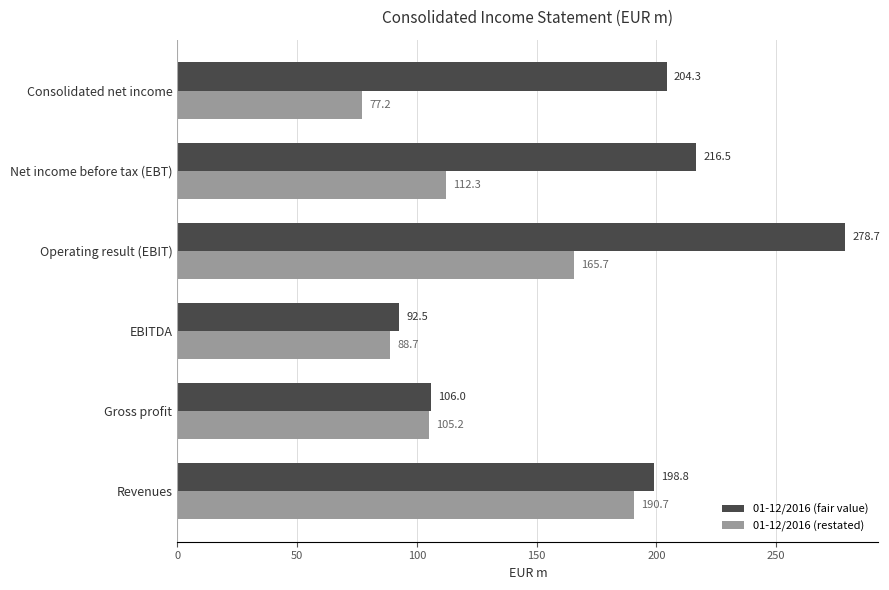

Which series has the largest total across all categories?

01-12/2016 (fair value)